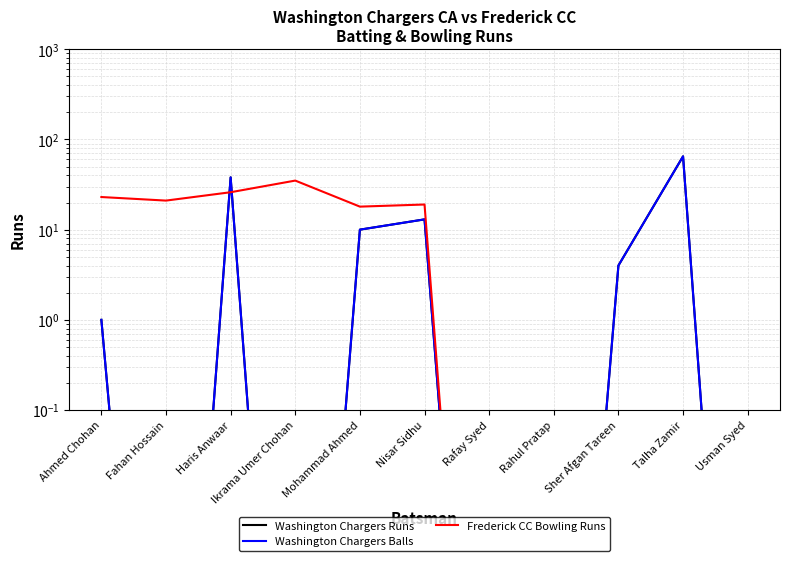

How many interior local peaks does the Washington Chargers Runs series have?

3